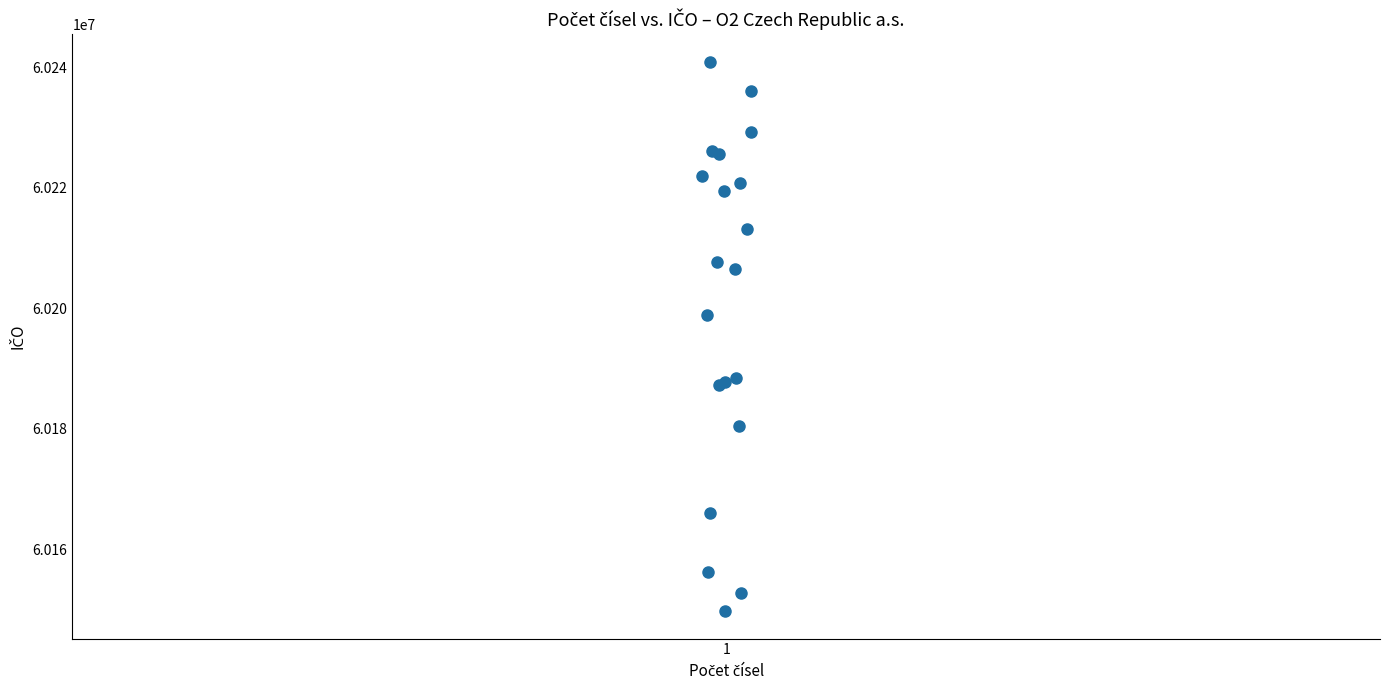

What Y value in the scatter plot is closest to 60195307?

60198794.5